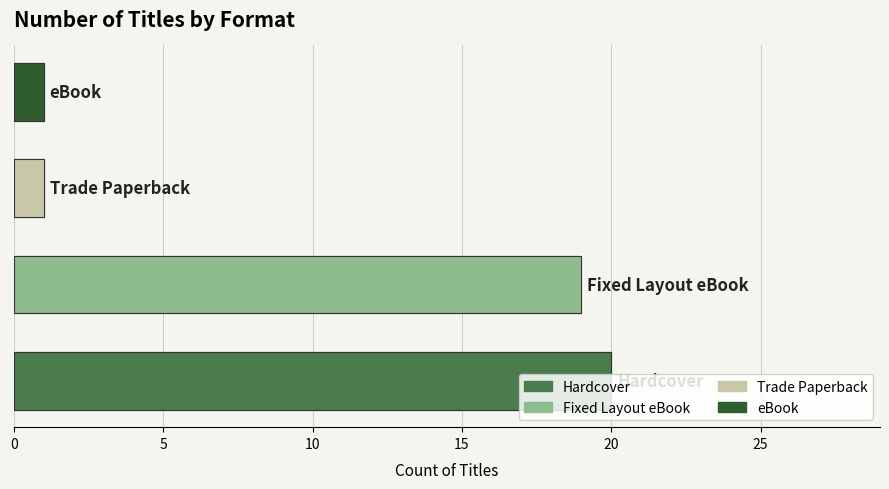

List the labels in order of value, smallest first.

Trade Paperback, eBook, Fixed Layout eBook, Hardcover